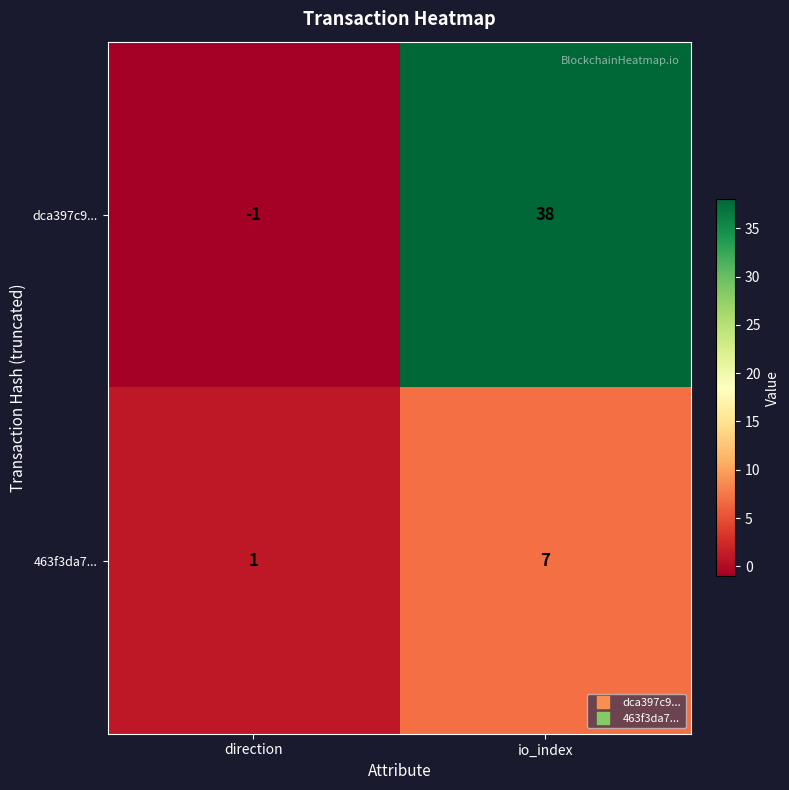

Reading left to right, list all the values displayed in this chart.

dca397c9...: -1	38
463f3da7...: 1	7